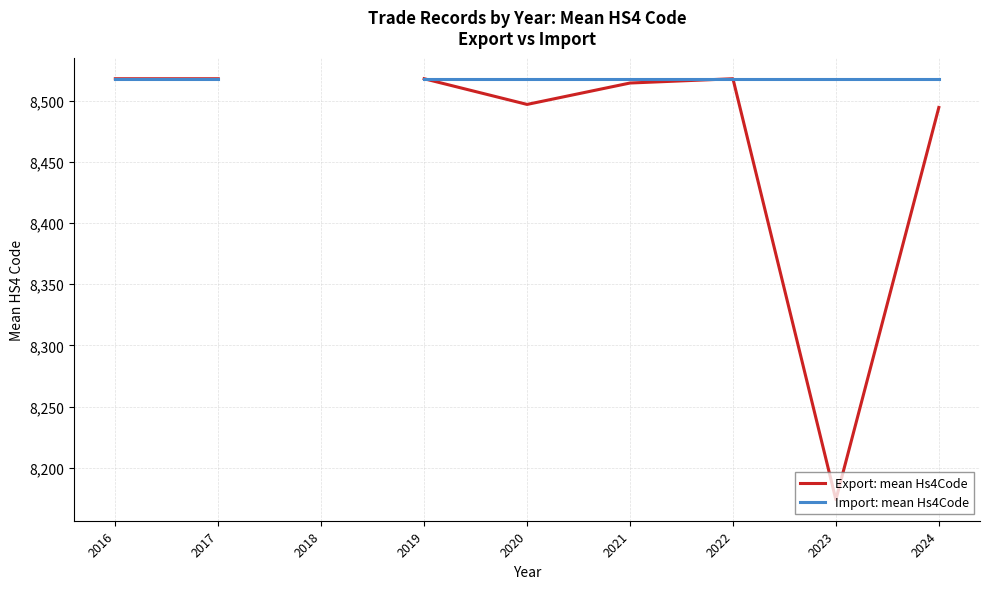

True or false: Import: mean Hs4Code and Export: mean Hs4Code cross at least once.

False